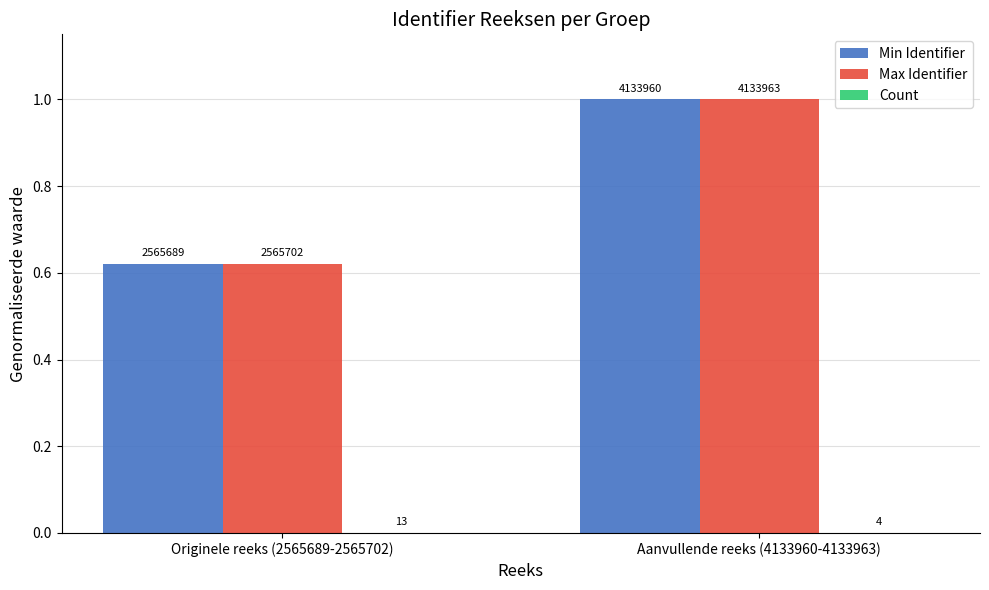

At which label is Min Identifier closest to 0?

Originele reeks (2565689-2565702)